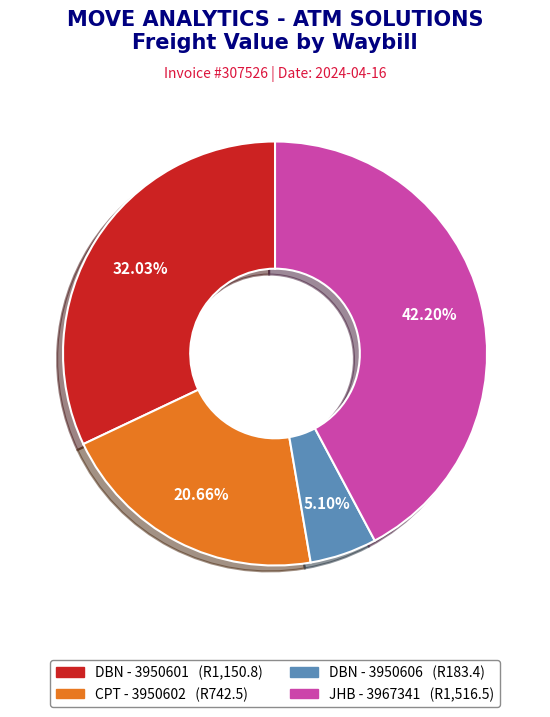

Does any single category account for the majority?

No